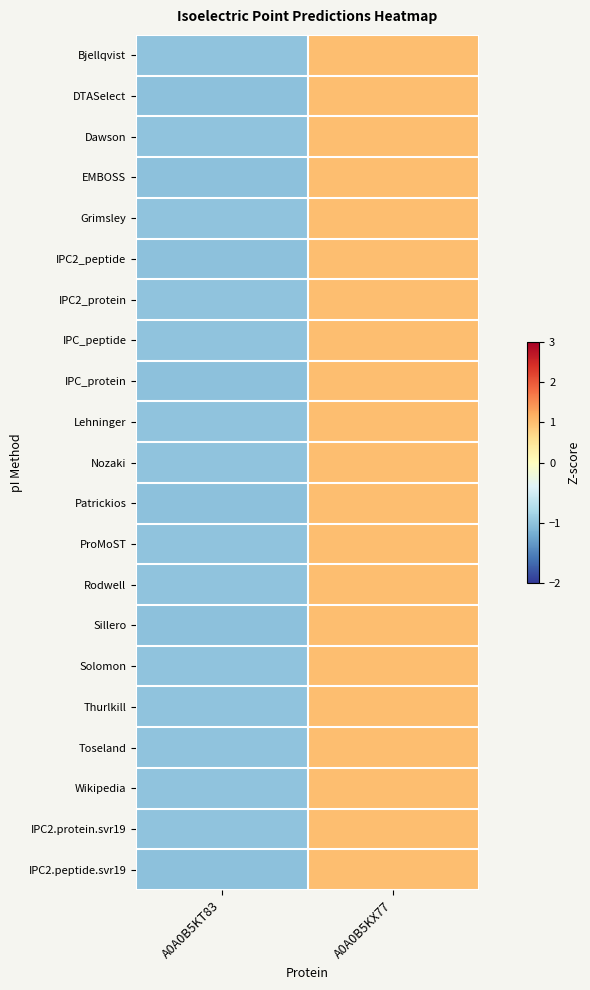

At A0A0B5KX77, list the series in order from smallest to largest.

IPC2_peptide, Patrickios, IPC2.peptide.svr19, DTASelect, EMBOSS, IPC_protein, Sillero, Bjellqvist, Dawson, IPC2_protein, IPC_peptide, Lehninger, ProMoST, Rodwell, Solomon, Wikipedia, Toseland, Grimsley, Nozaki, Thurlkill, IPC2.protein.svr19